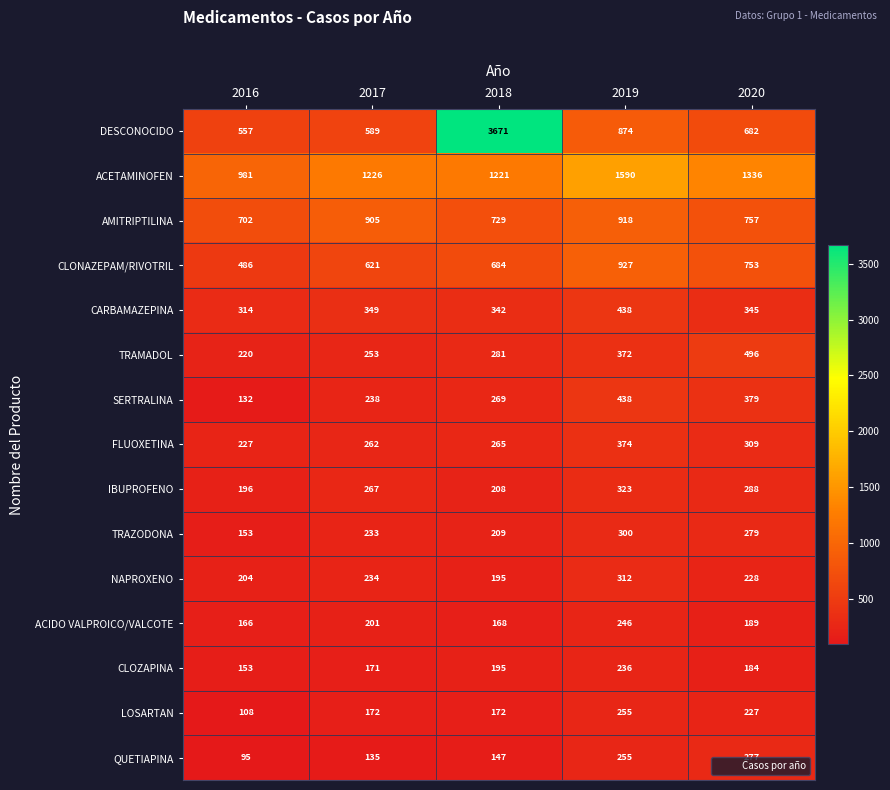

What is the difference between the CLOZAPINA values at 2016 and 2020?

31